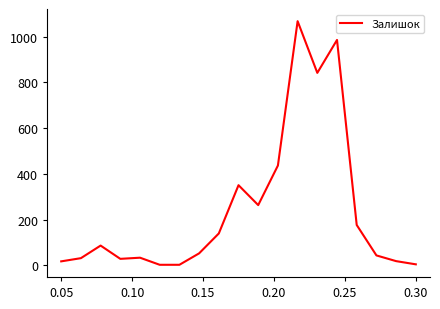

What is the difference between the maximum and minimum values?

1065